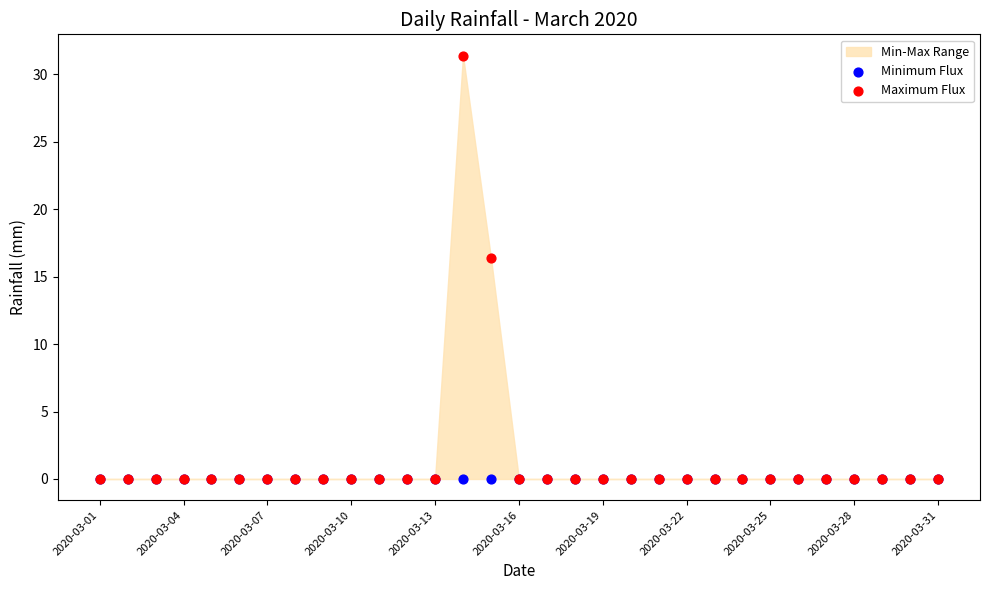

Across all series, what Y value is closest to 15?

16.4